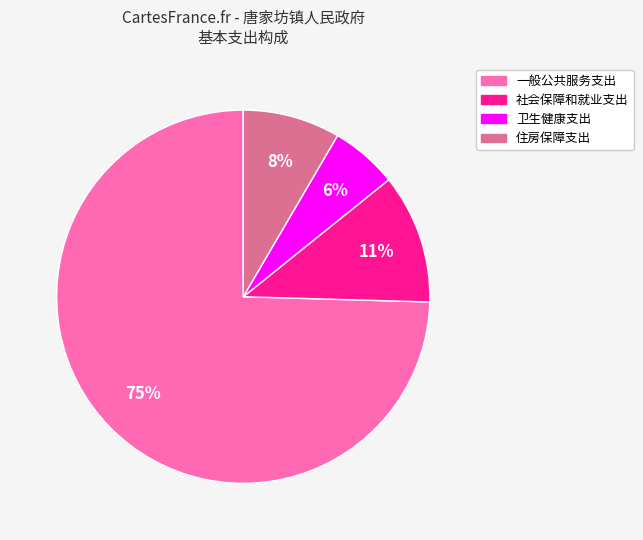

Is 住房保障支出 the majority of the pie?

No